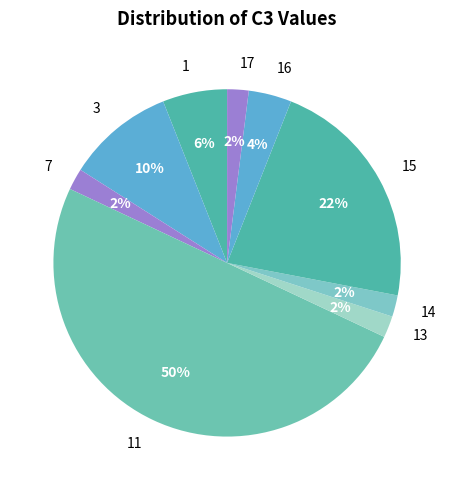

Do 11 and 13 together represent more than half of the pie?

Yes